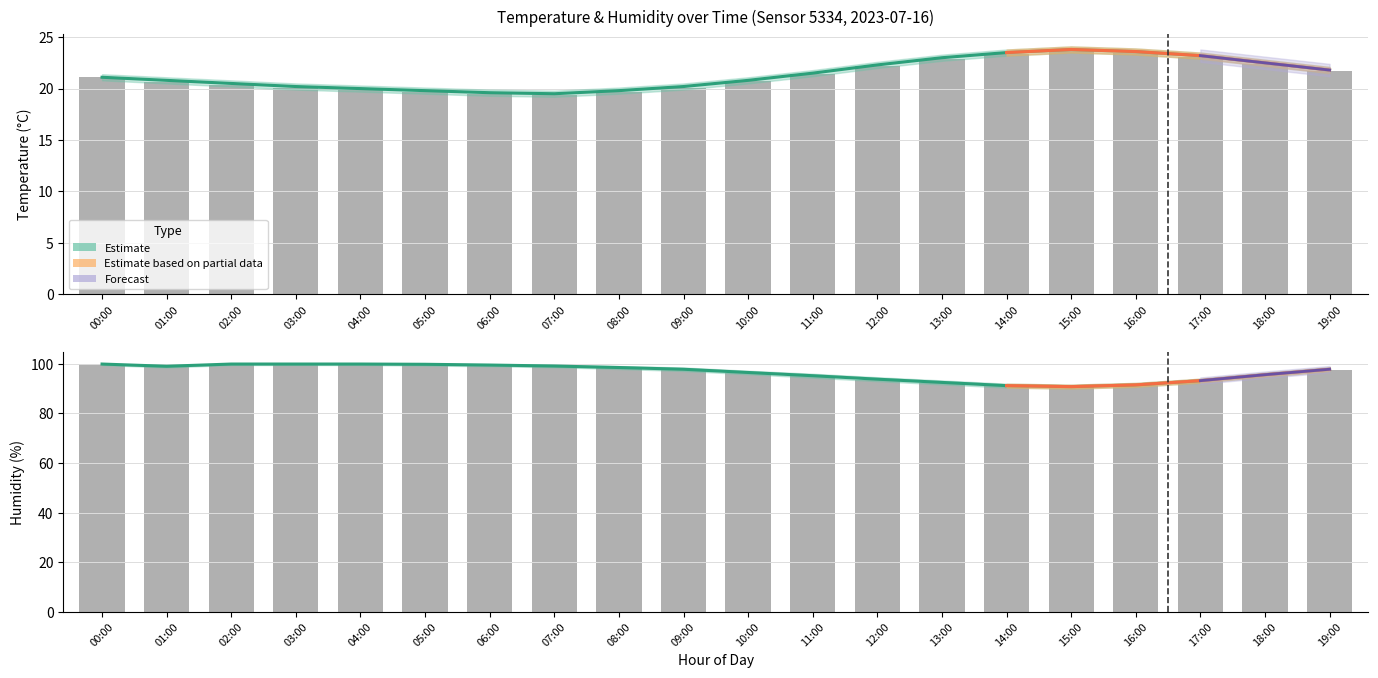

At which label is the value closest to 95?

11:00